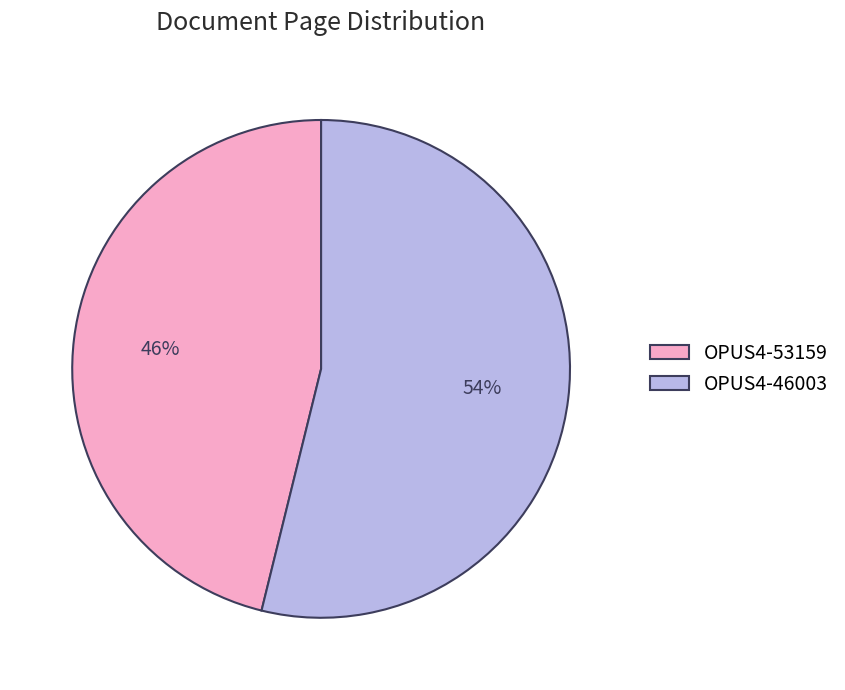

How many segments does this pie chart have?

2